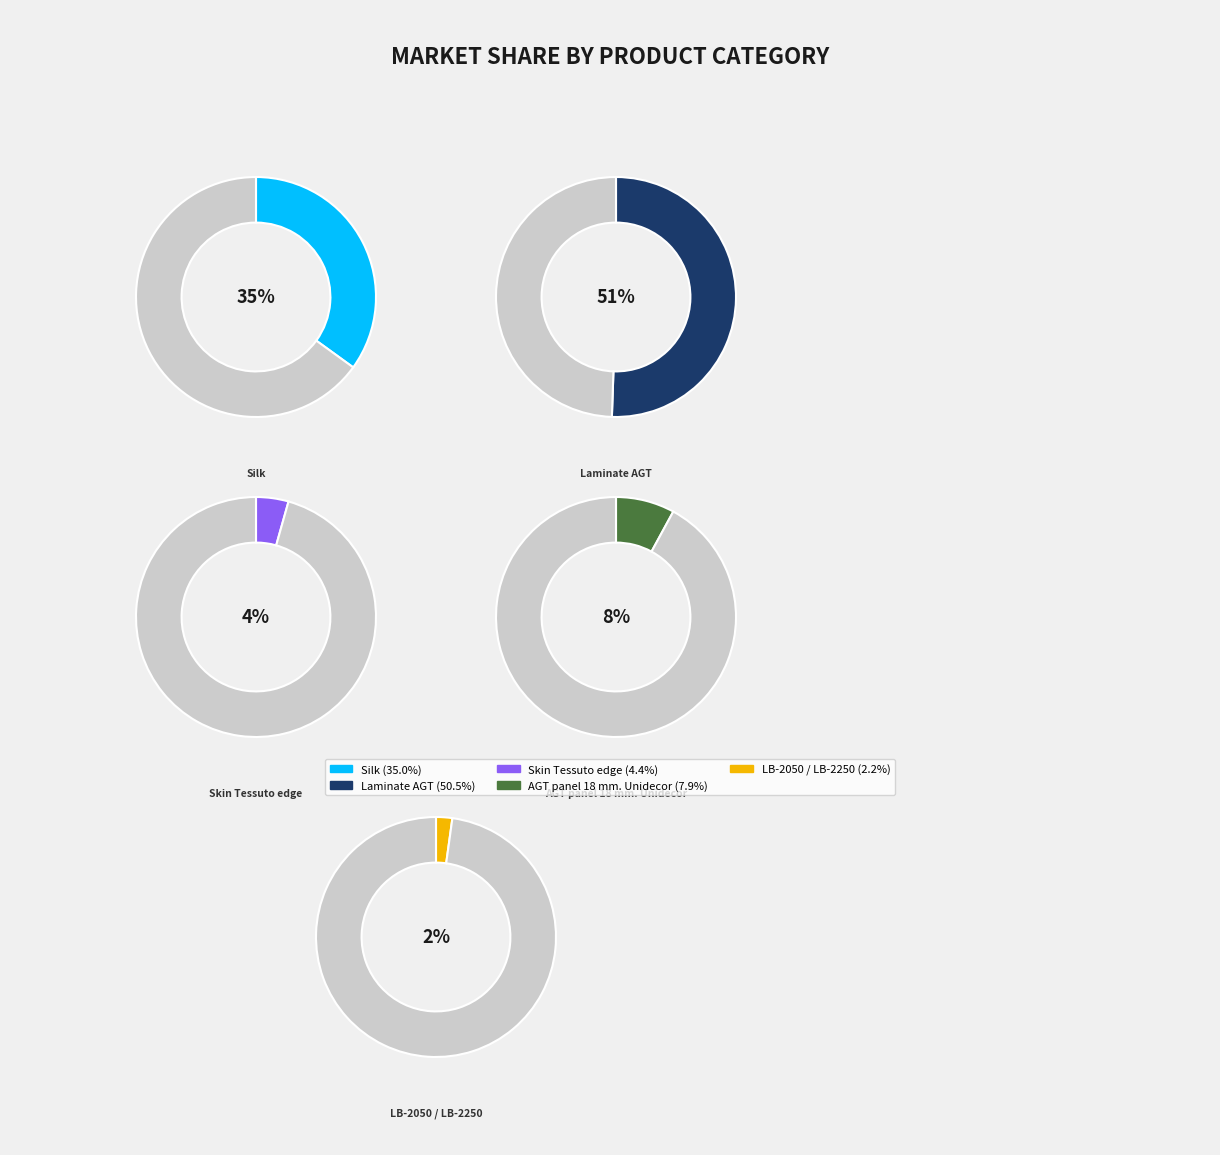

Count the number of slices in the pie.

5